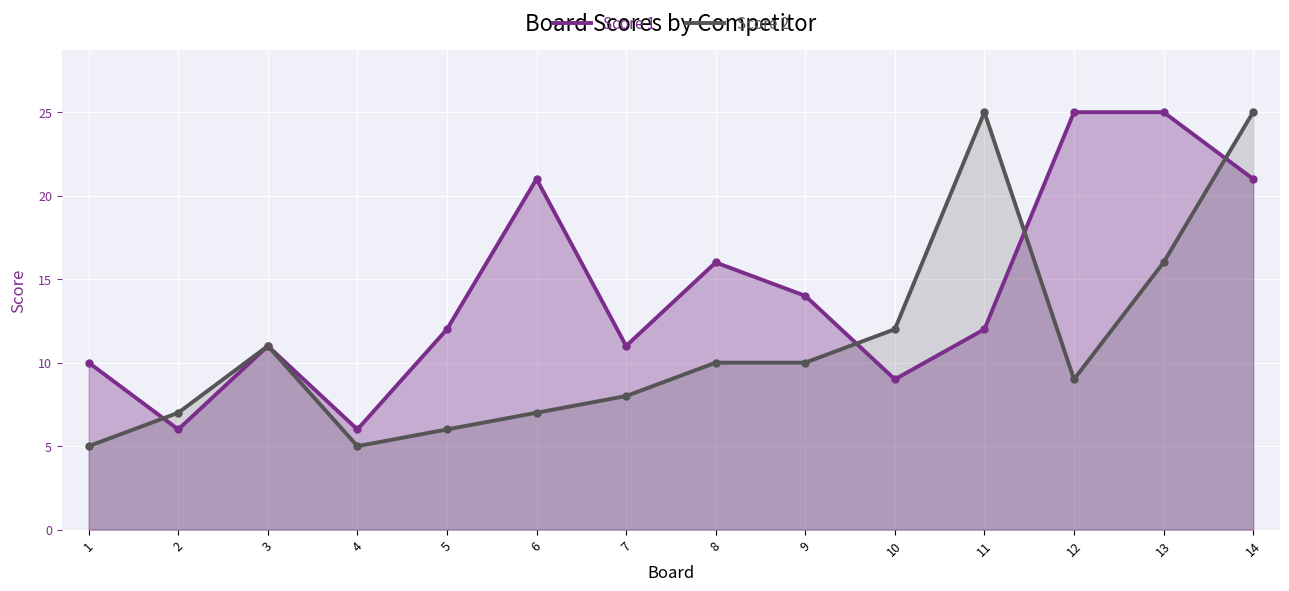

The Score 1 series shows 2 at 10. True or false?

False